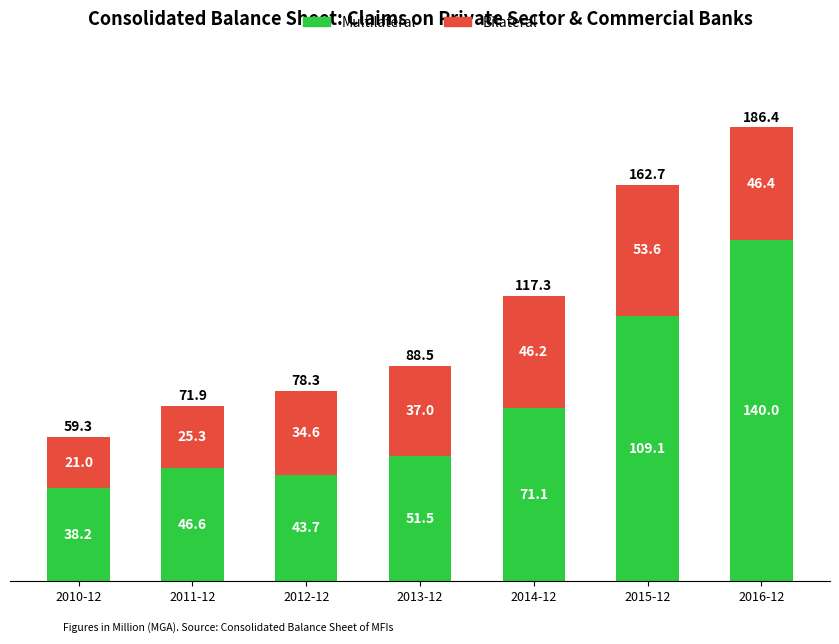

Are the bars grouped side by side (vs. stacked)?

No